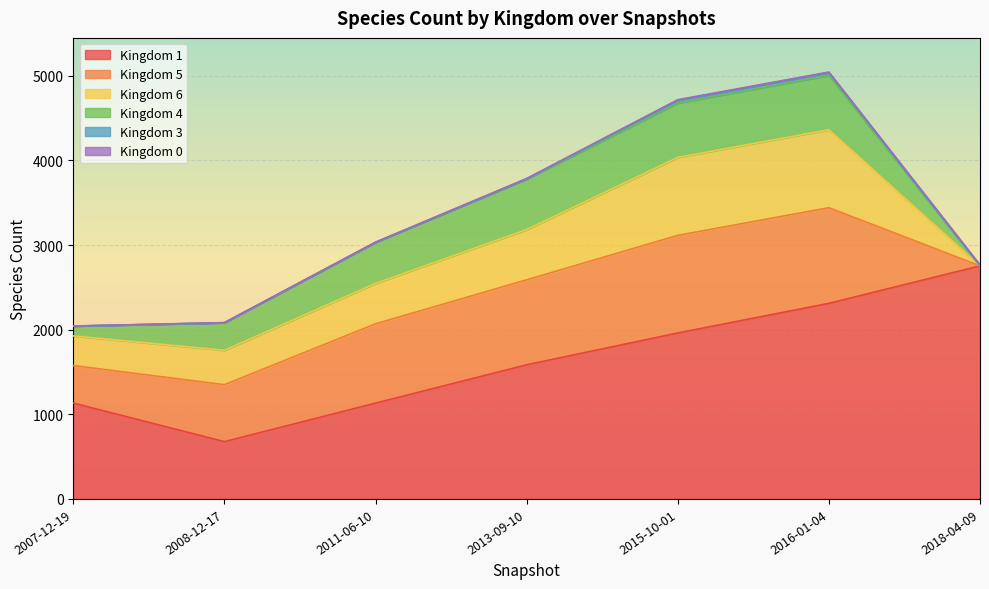

What is the label of the 6th point from the right?

2008-12-17